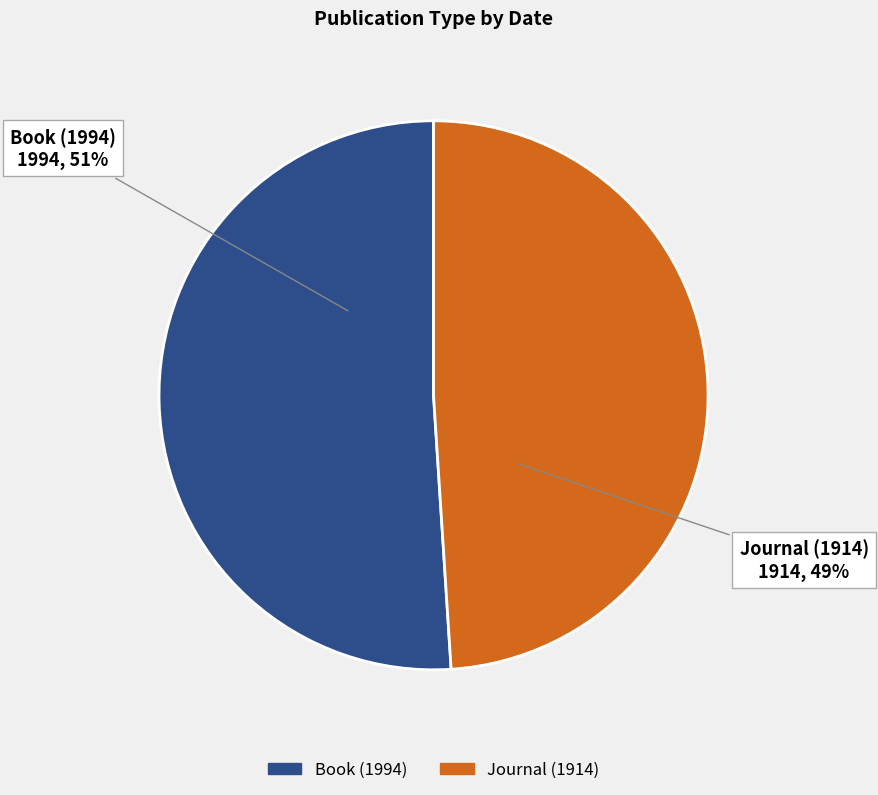

What is the ratio of the value at Journal (1914) to the value at Book (1994)?

1.0